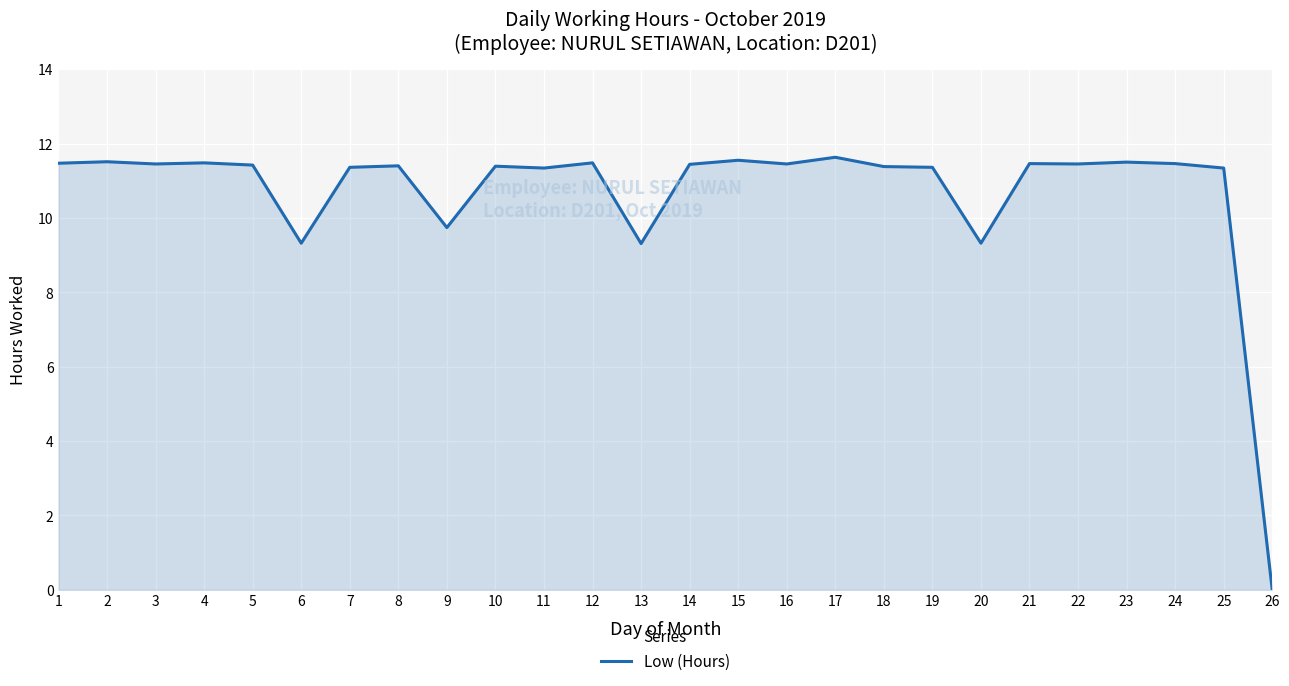

What is the ratio of the value at 3 to the value at 23?

1.0